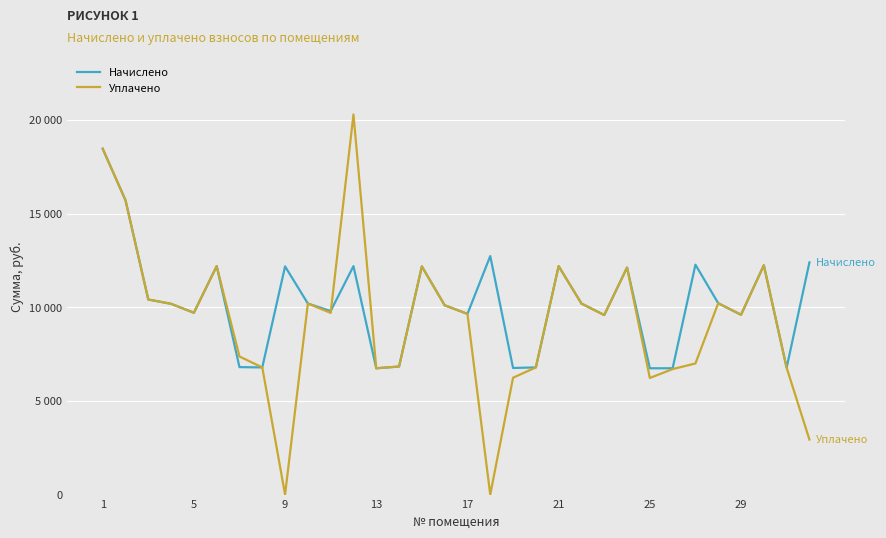

List the series in order of their overall mean, highest first.

Начислено, Уплачено